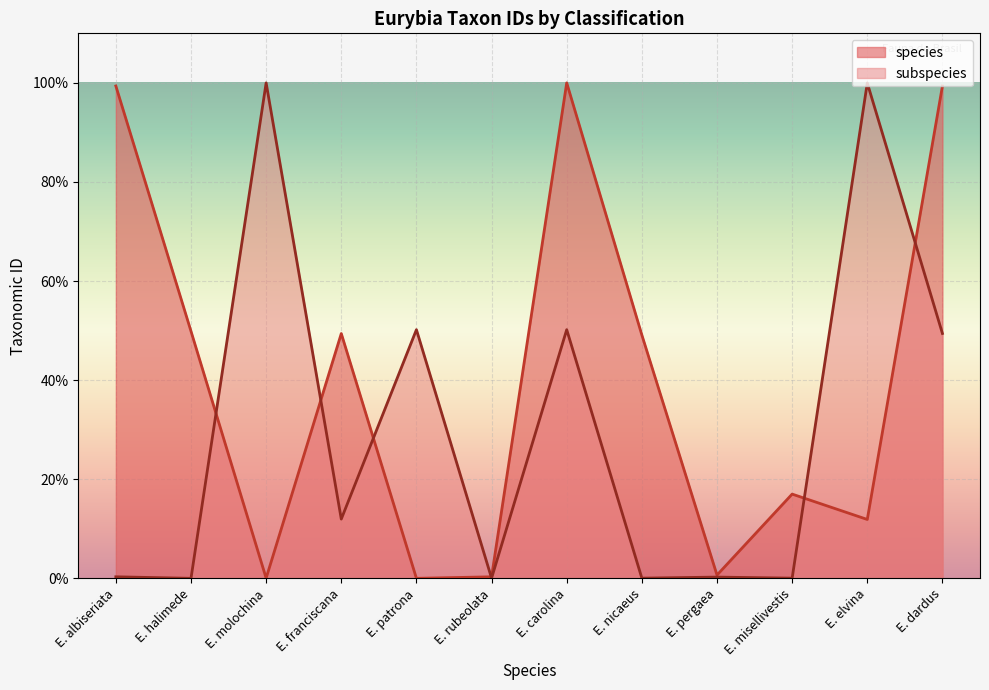

Which series has the largest total across all categories?

species